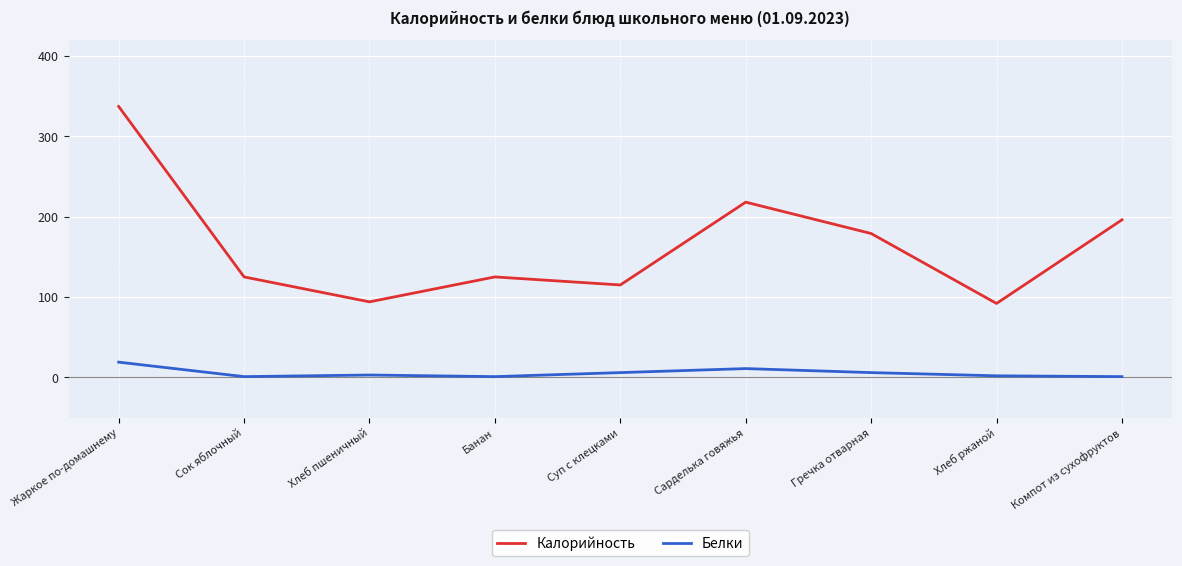

What is the average value of the Калорийность series?

165